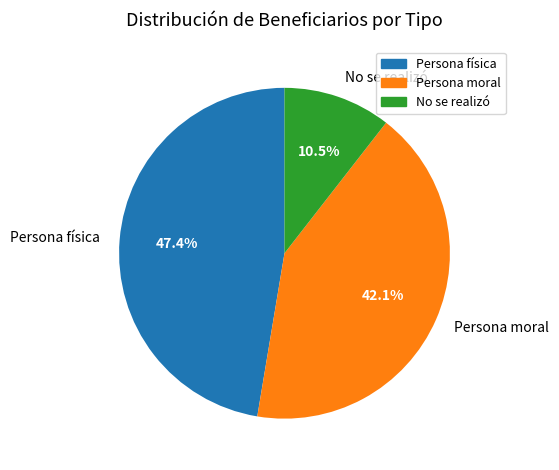

To the nearest percent, what is the difference between the largest and smallest slice percentages?

37%